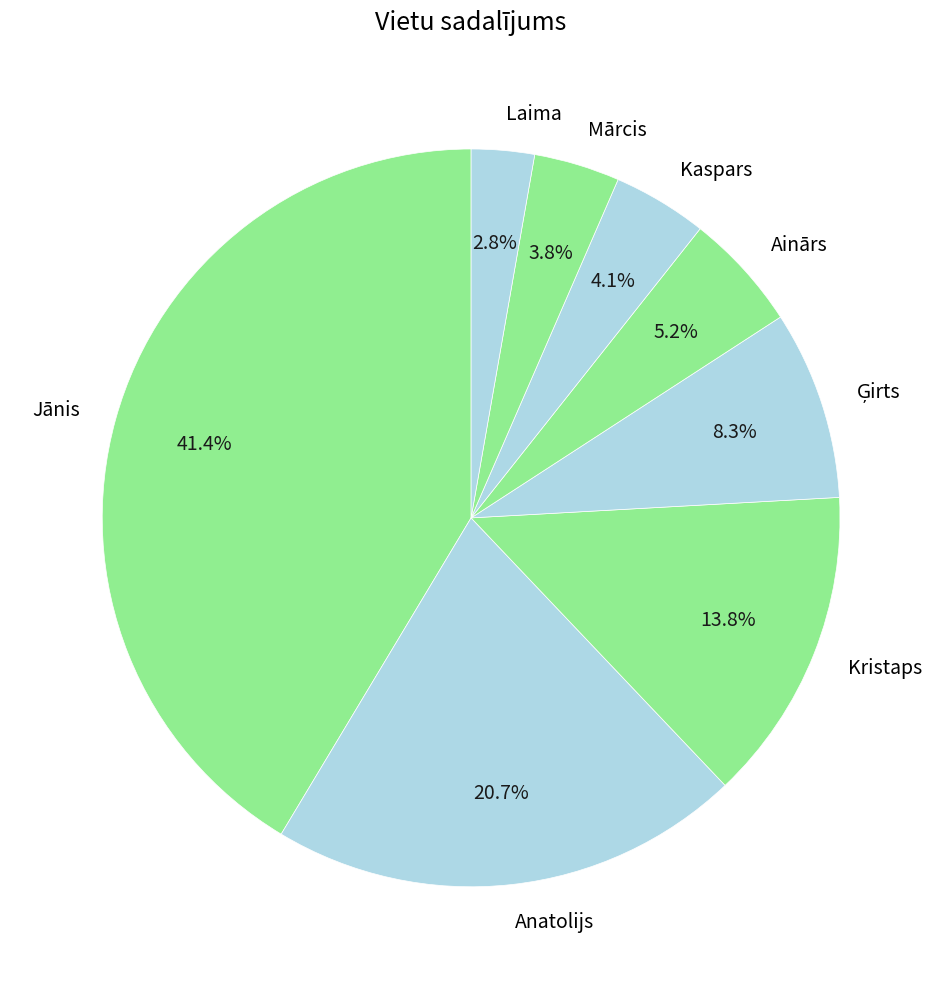

How many slices are in this pie chart?

8